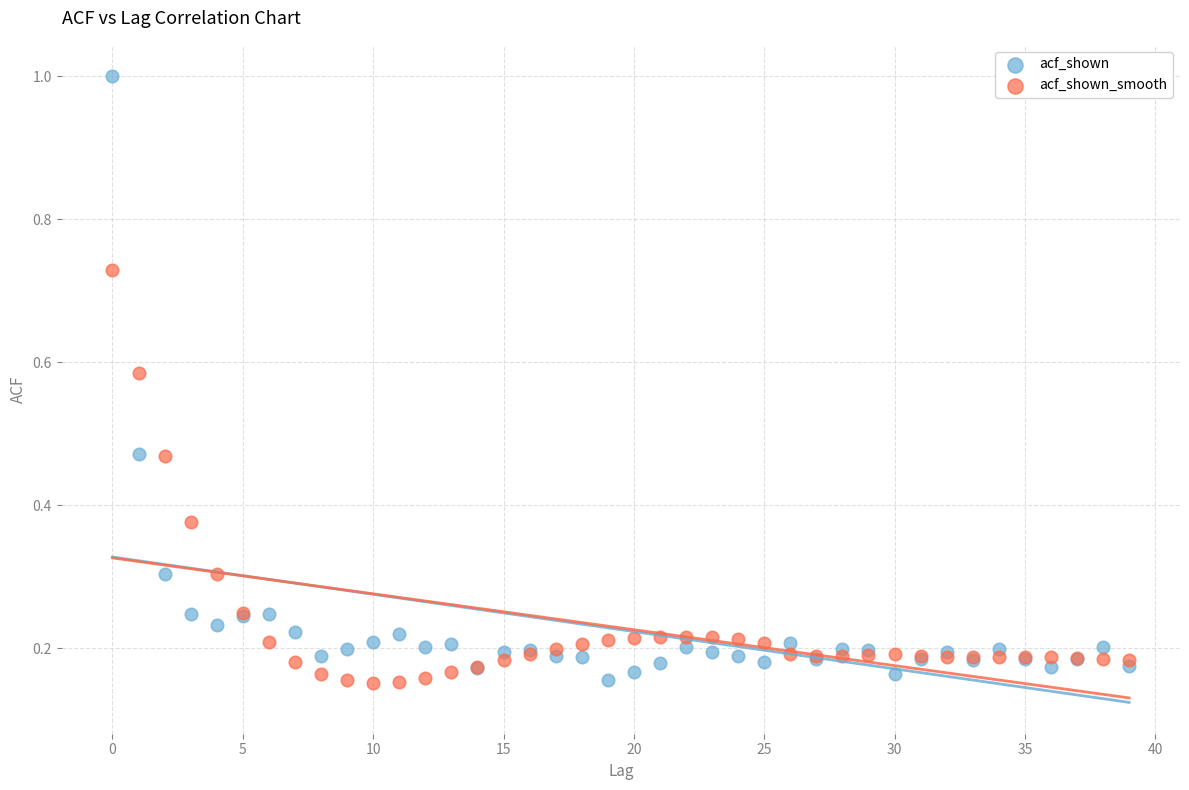

Which series contains the highest Y value?

acf_shown